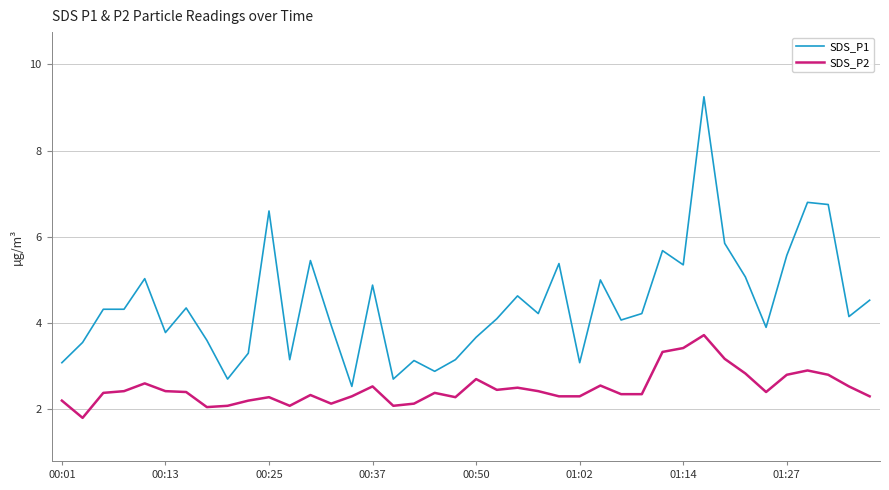

Rank the series by their average value, from lowest to highest.

SDS_P2, SDS_P1